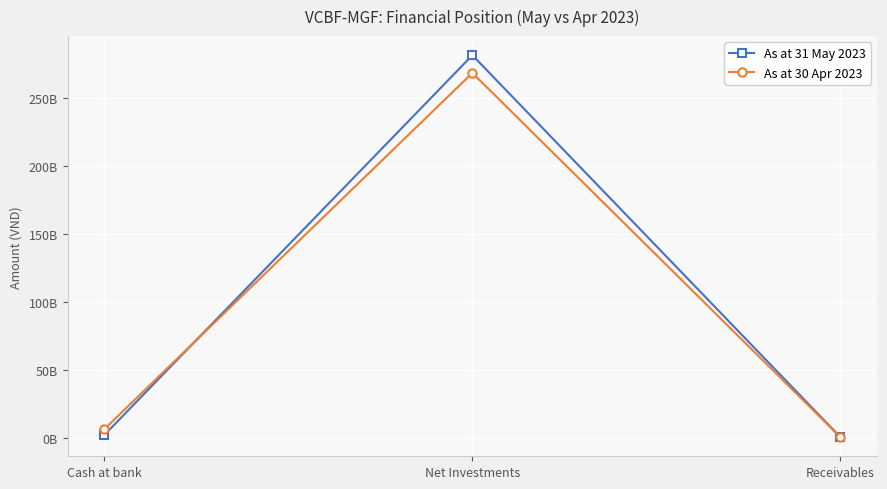

At which label is As at 31 May 2023 closest to 141057556350?

Cash at bank